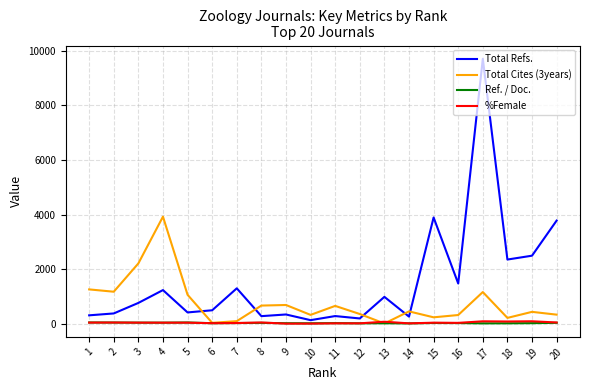

True or false: Total Refs. and Total Cites (3years) intersect in this chart.

True